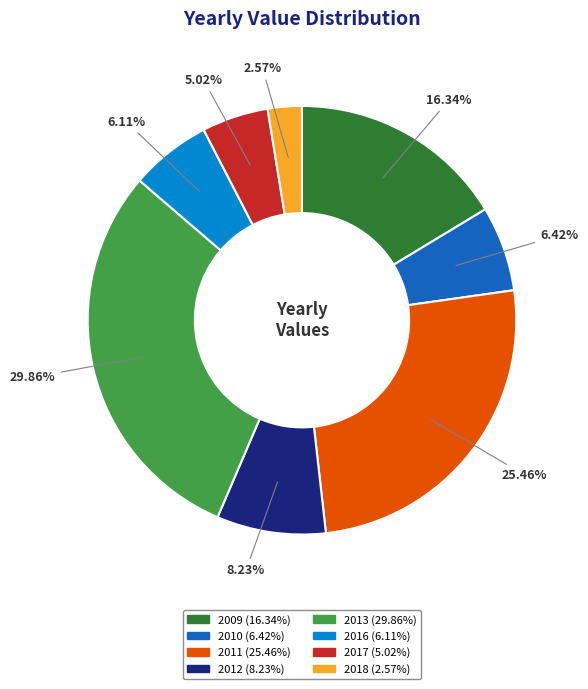

Which has a higher value, 2013 or 2011?

2013